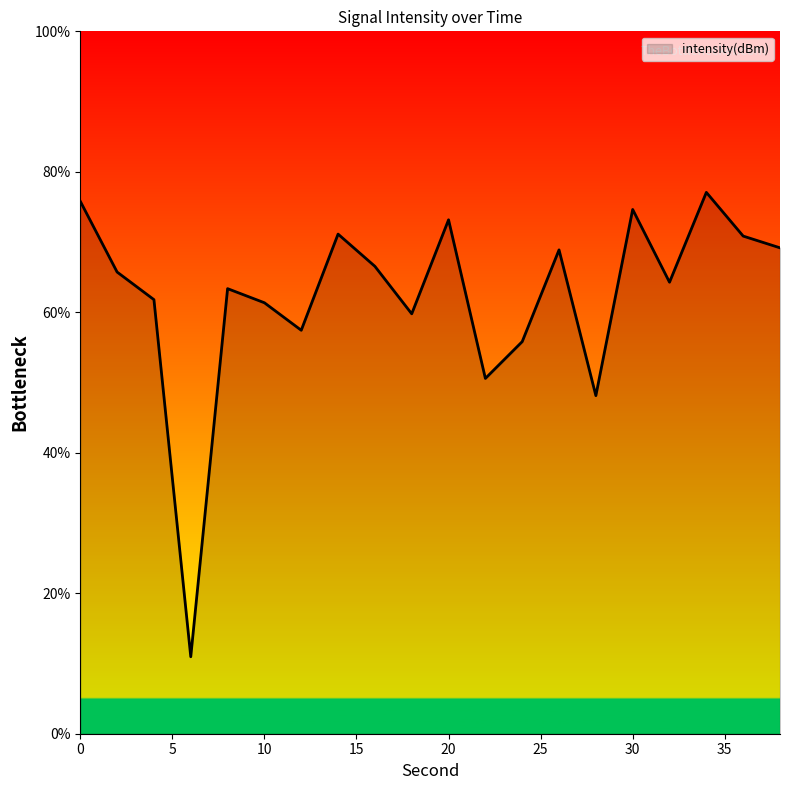

What is the greatest value displayed?

77.1